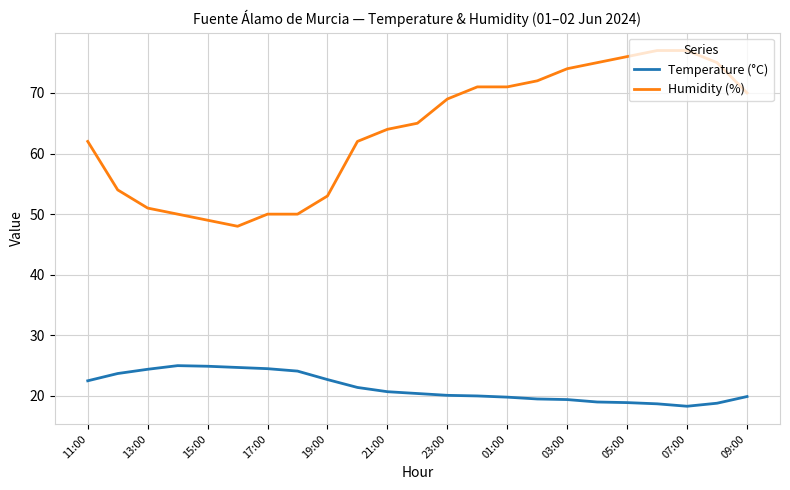

What is the lowest value of the Humidity (%) series?

48.0